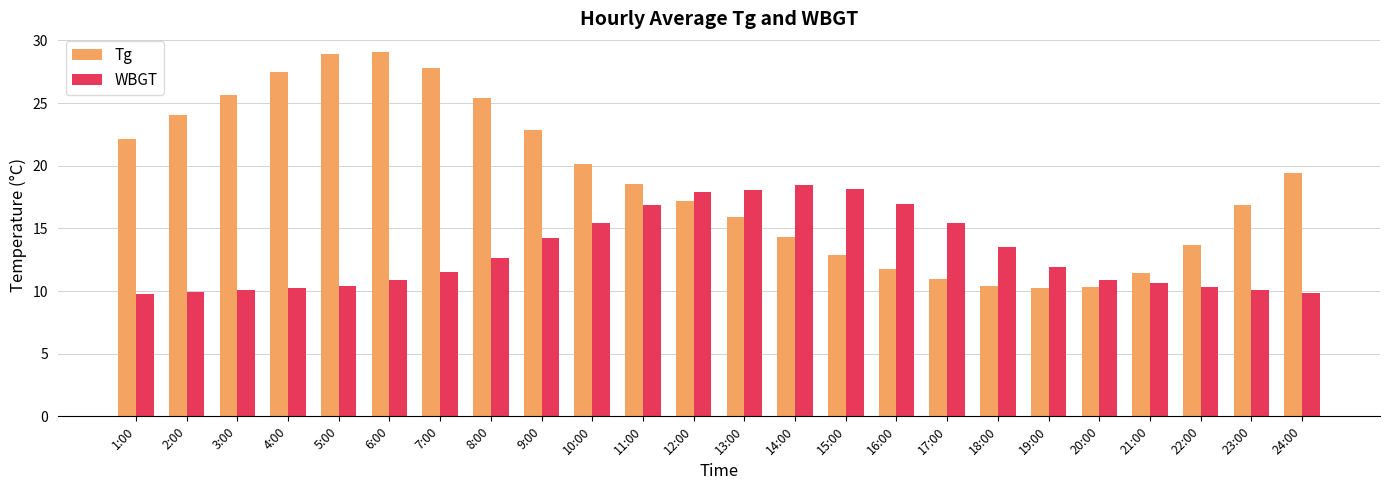

What is the label of the 24th bar from the left?

24:00